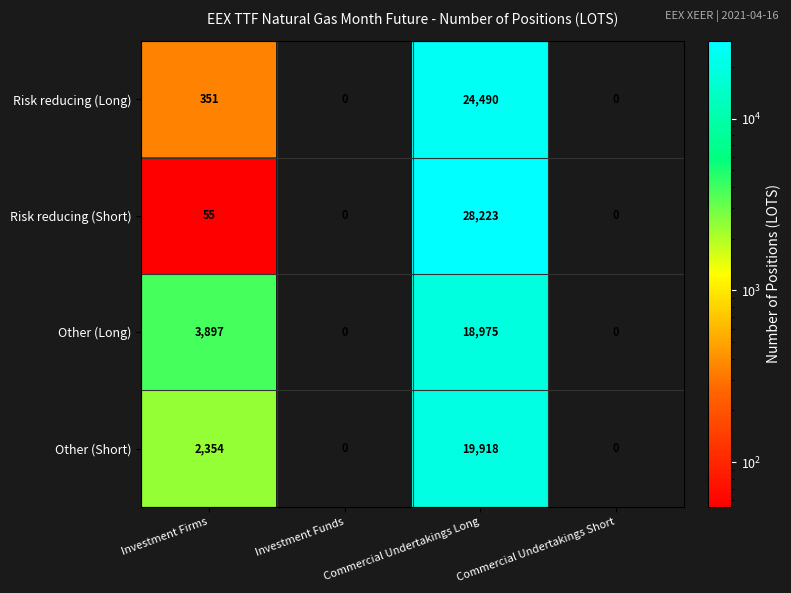

At how many categories does at least one series exceed 4594?

1